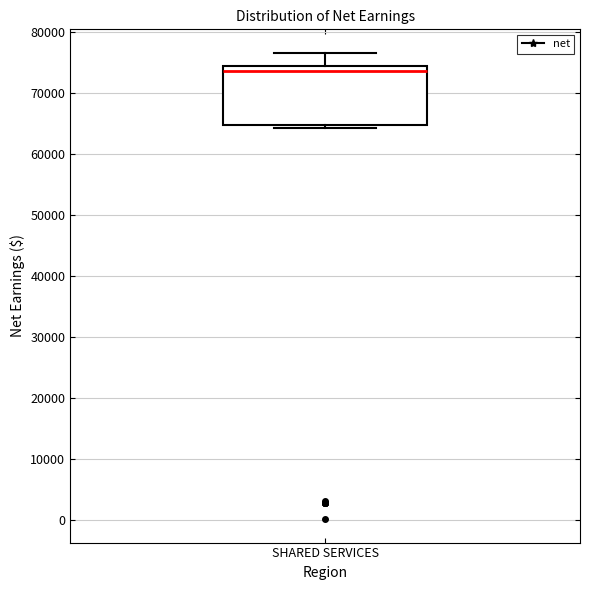

Where is the upper edge of the box for SHARED SERVICES on the y-axis? The values are not printed on the chart, so give them approximately, as read against the axis.

74000